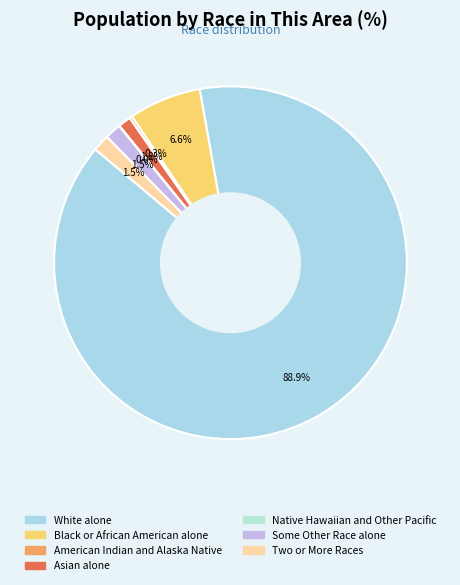

What percentage do Asian alone and Native Hawaiian and Other Pacific together represent?

1.2%